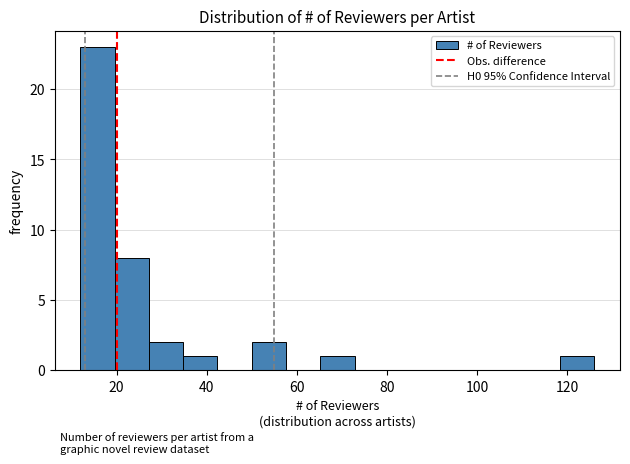

Around what value on the x-axis is the tallest bar? Give the approximate position of its centre, as read against the axis.

16